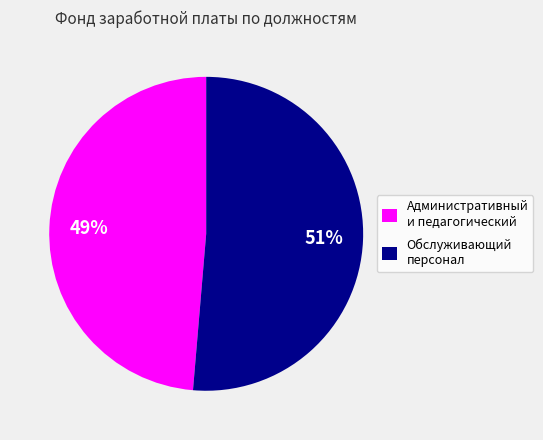

How many segments does this pie chart have?

2